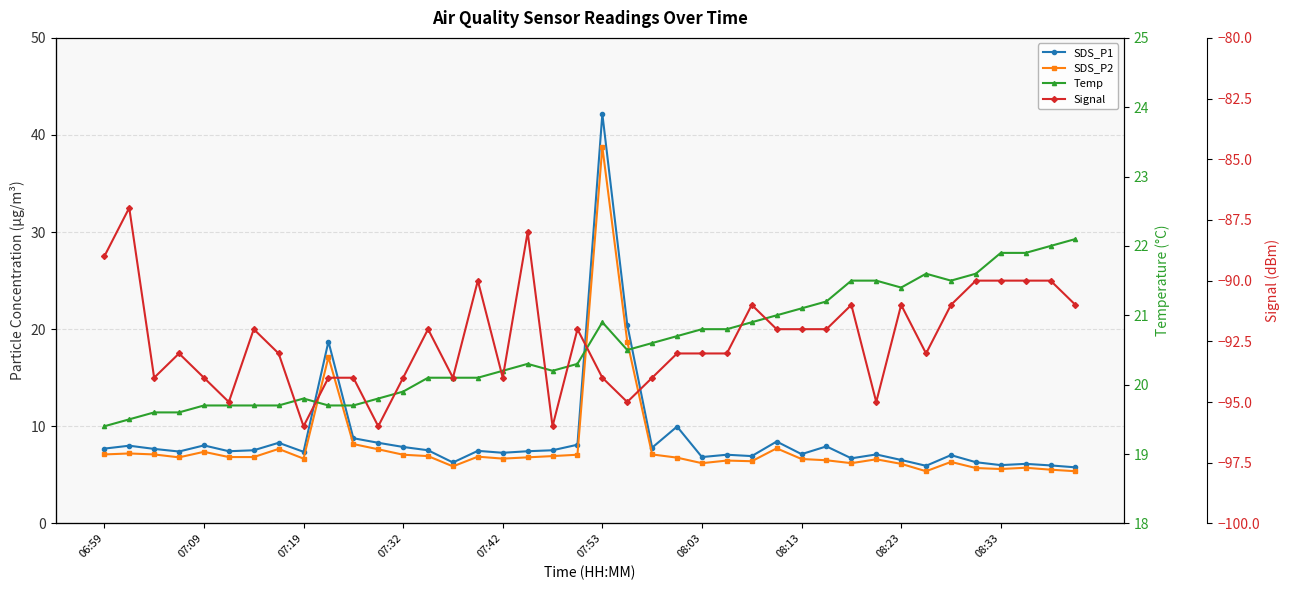

What is the value of the SDS_P2 point at the 26th from the left?

6.5